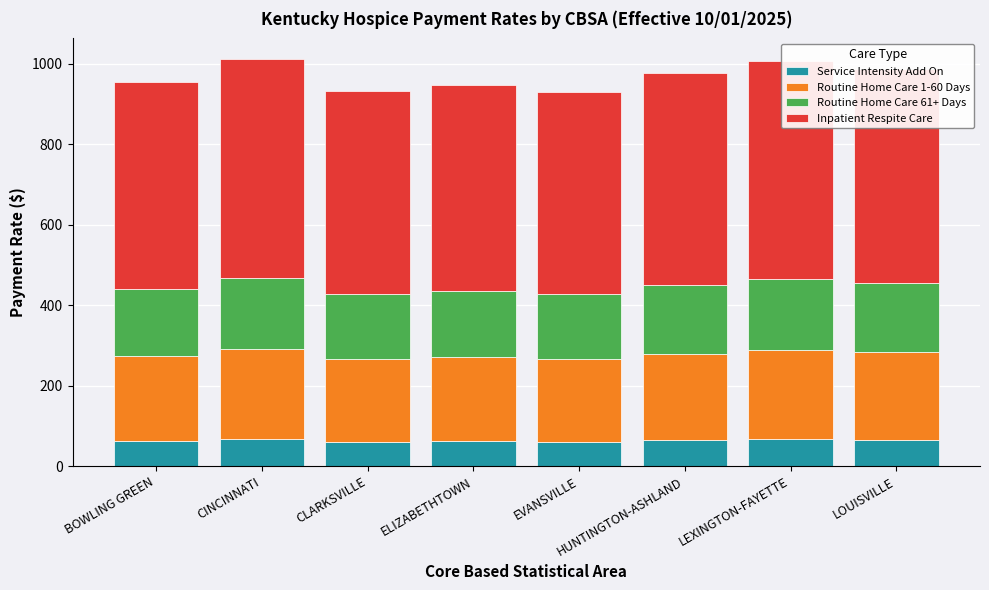

What is the highest value of the Service Intensity Add On series?

67.3